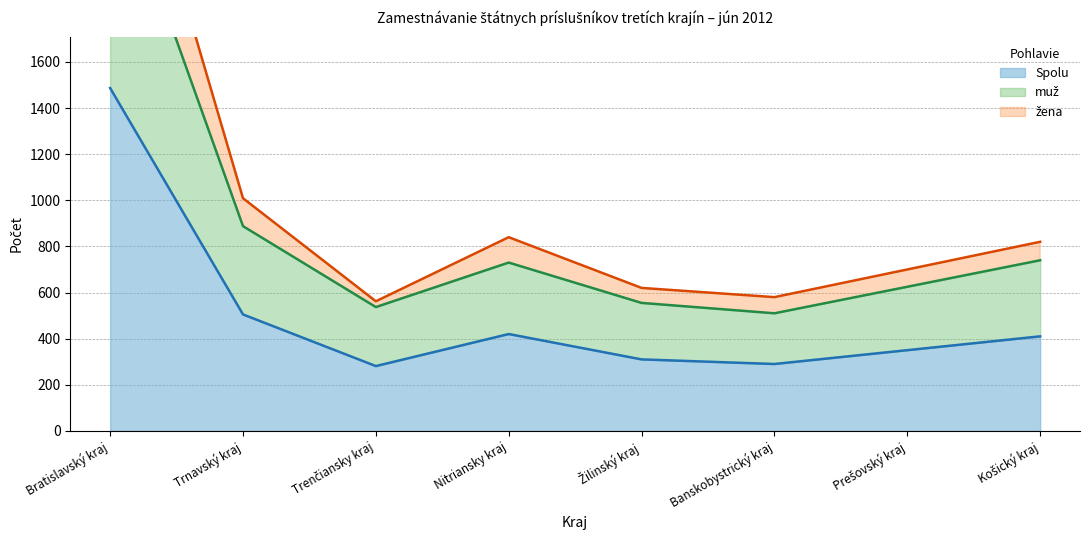

True or false: žena has a value of 1796 at Trnavský kraj.

False